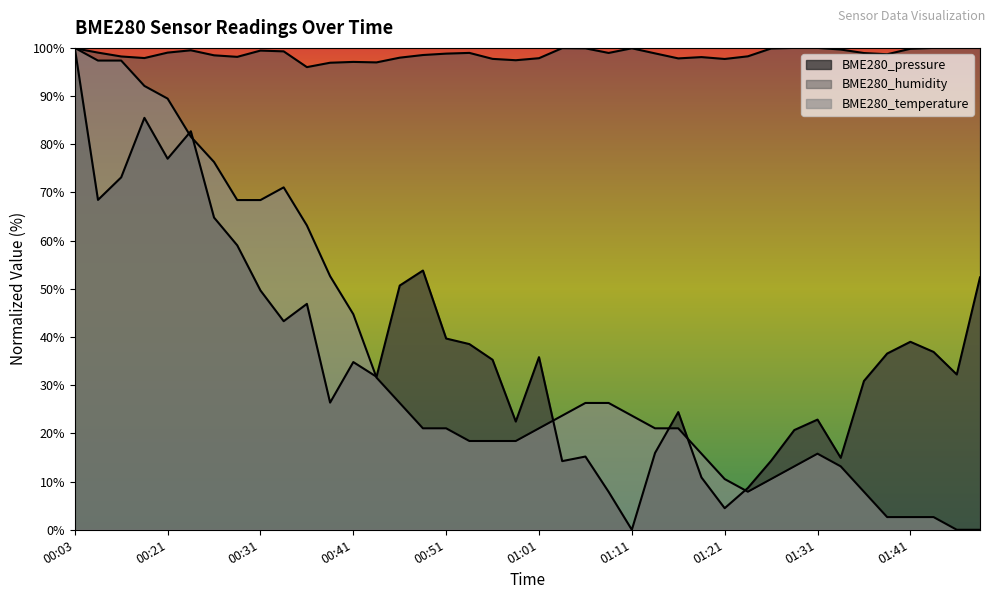

Which series ends up on top after the final intersection of BME280_humidity and BME280_pressure?

BME280_humidity